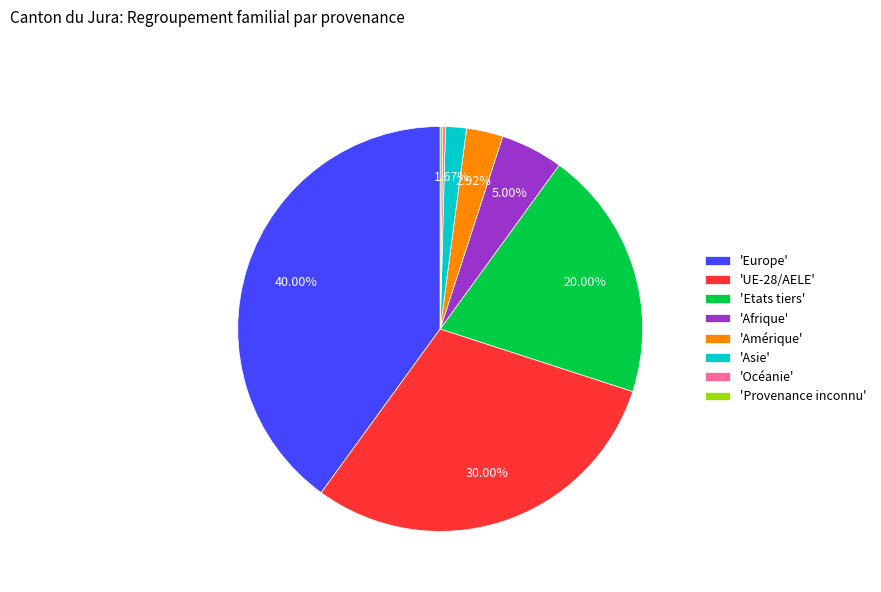

Is the sum of 'Asie' and 'Europe' greater than half?

No